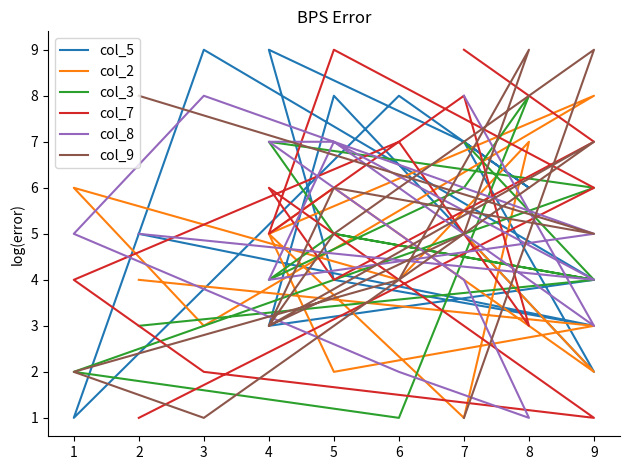

What is the difference between the maximum and minimum values in the col_5 series?

8